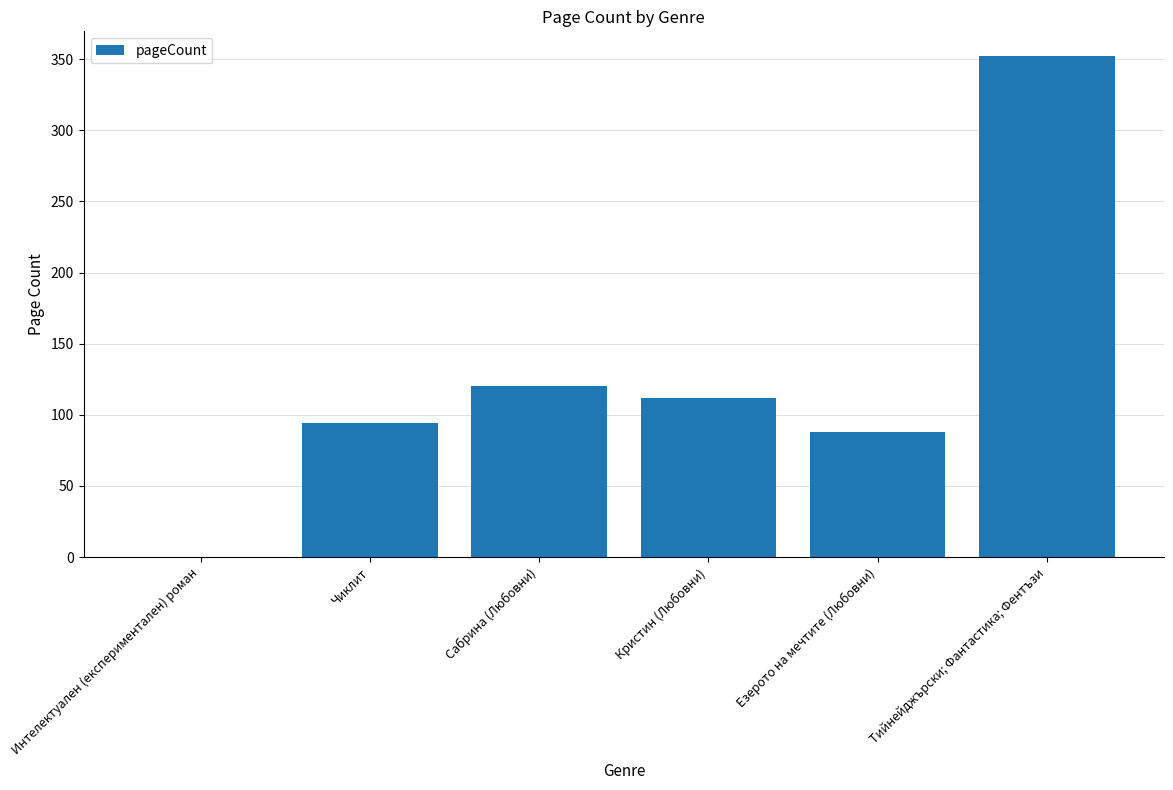

Where is the data nearest to the value 176?

Сабрина (Любовни)